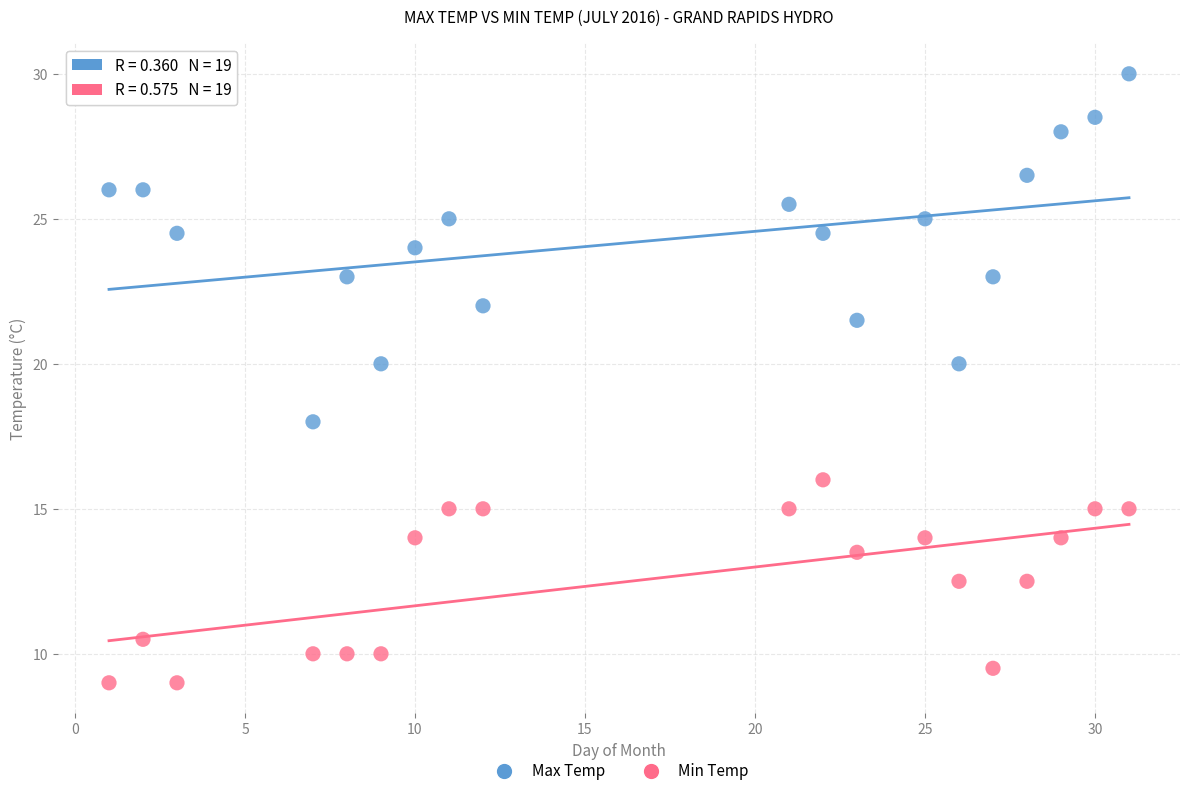

Which series reaches the minimum Y coordinate?

Min Temp